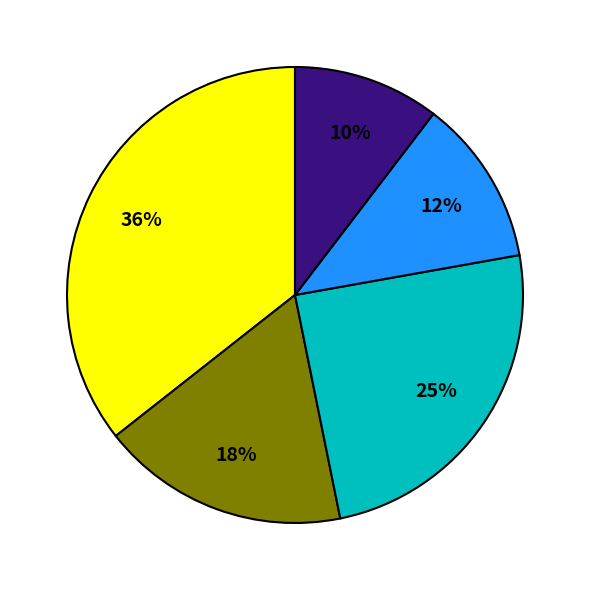

To the nearest percent, what is the average slice percentage?

20%